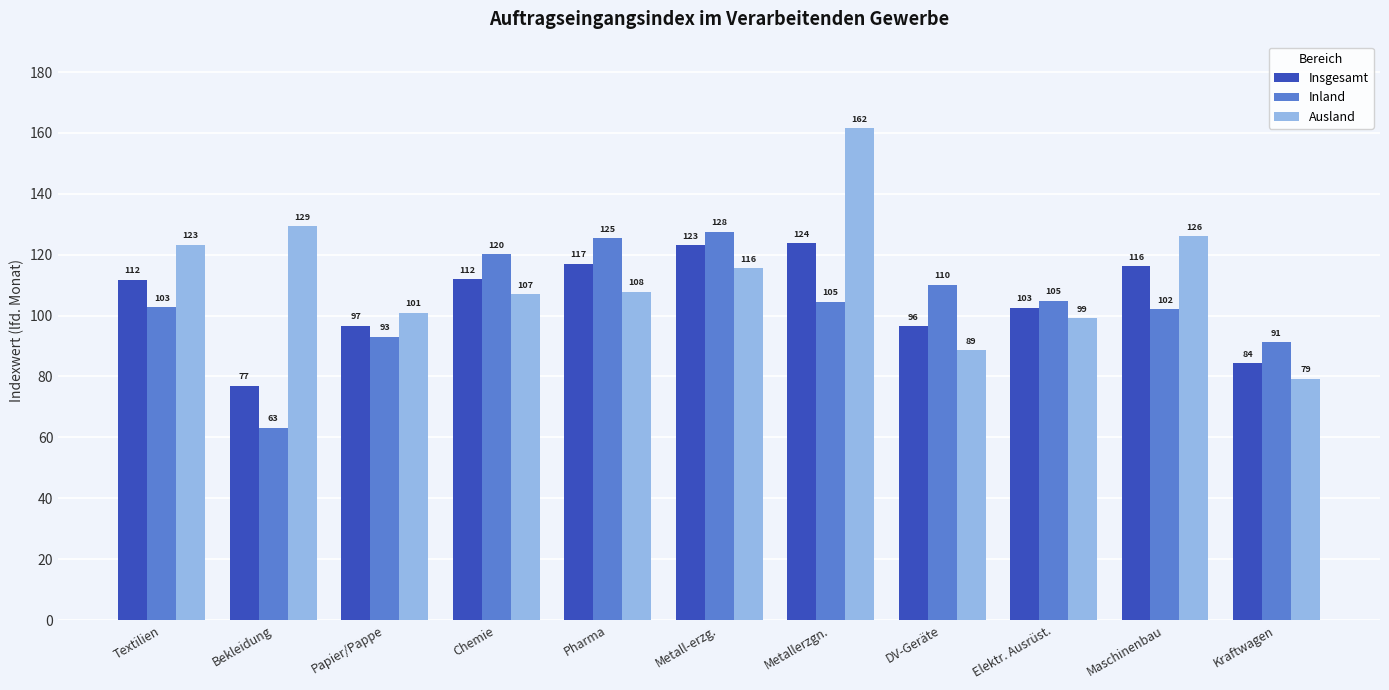

At which label does Insgesamt first exceed 111?

Textilien